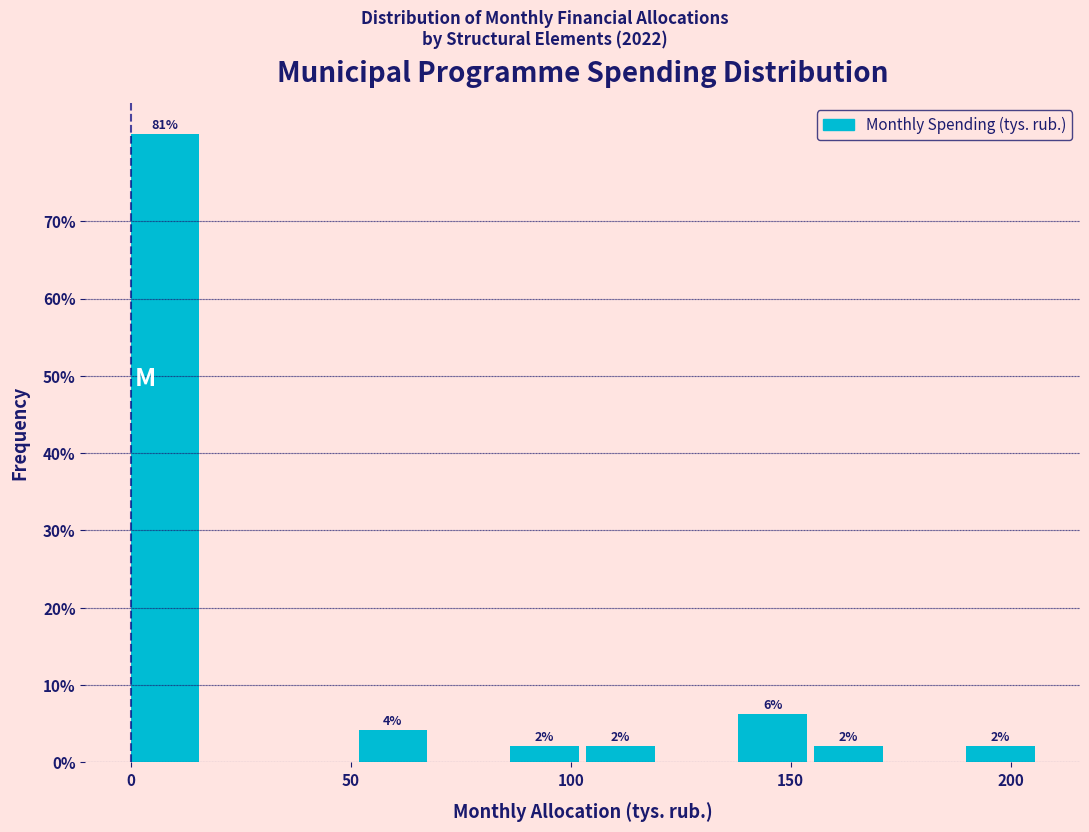

Read against the x-axis, roughly where is the centre of the tallest bar?

10